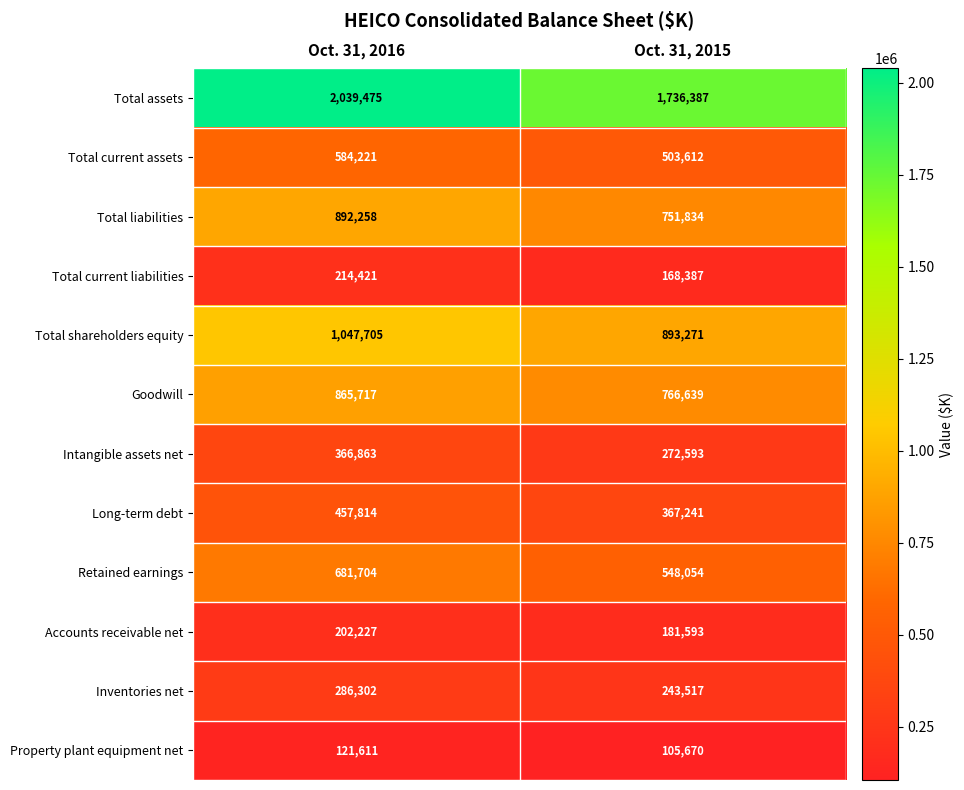

The value of Total assets at Oct. 31, 2015 is 2333922. True or false?

False